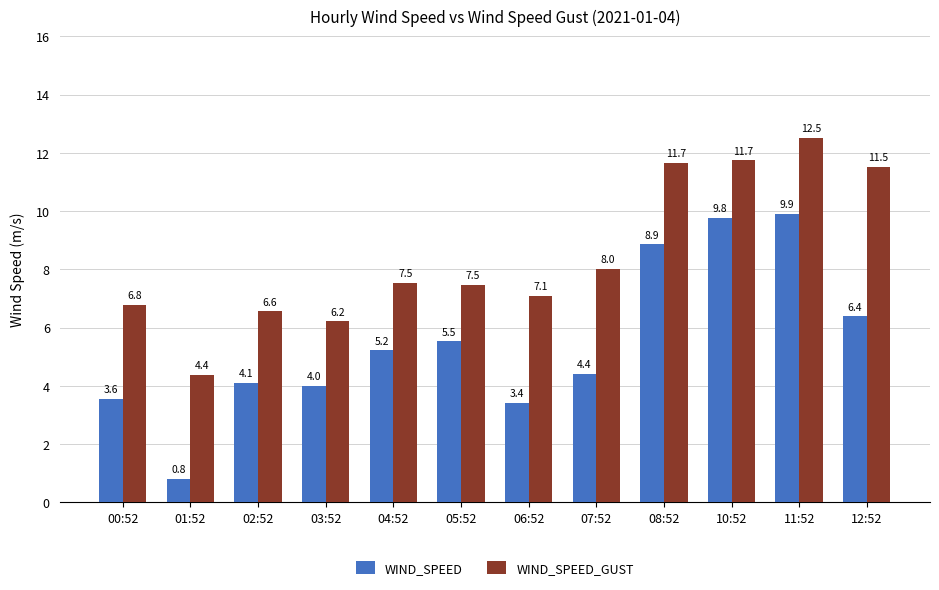

How many series are shown in this chart?

2